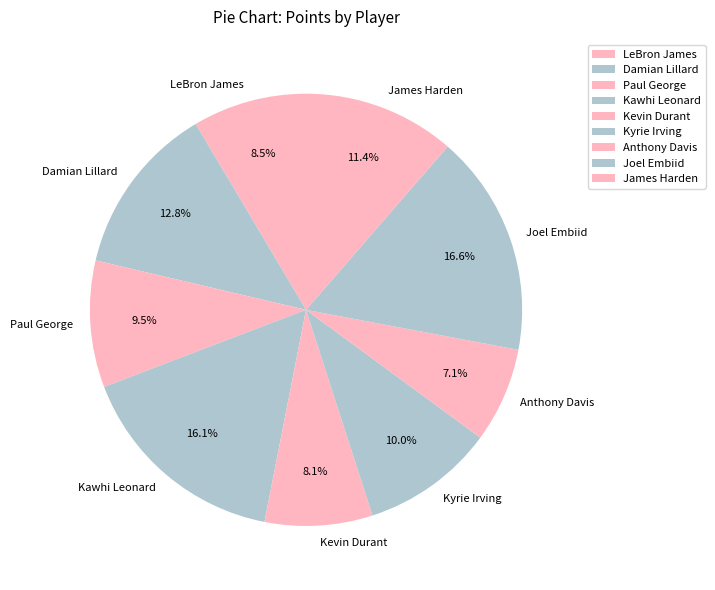

How many slices are in this pie chart?

9